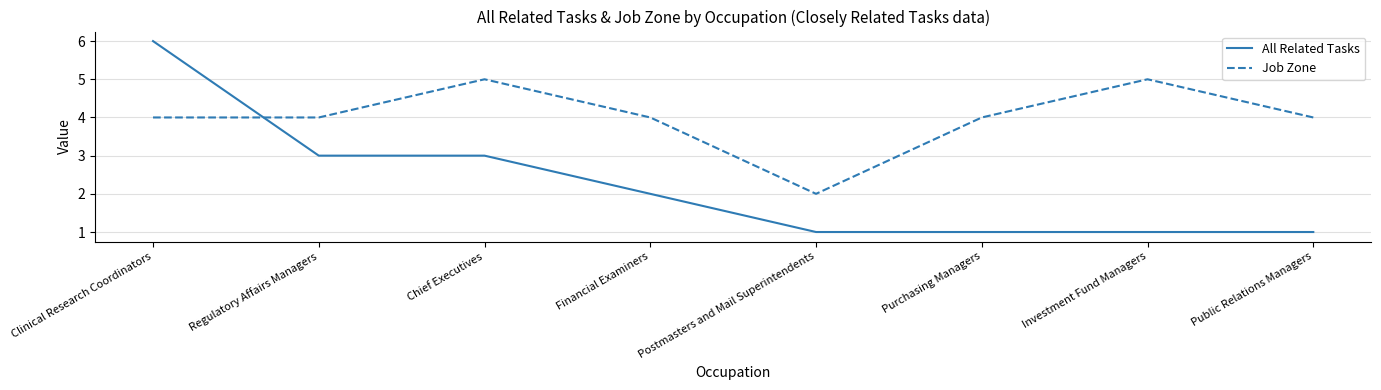

Where does the All Related Tasks series first go above 2?

Clinical Research Coordinators